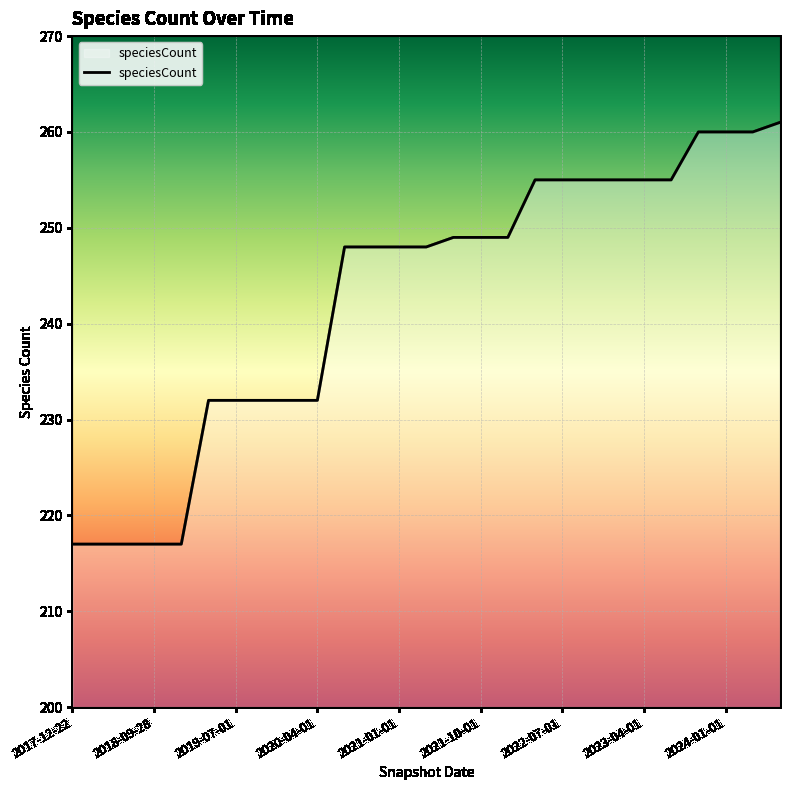

What is the difference between the maximum and minimum values?

44